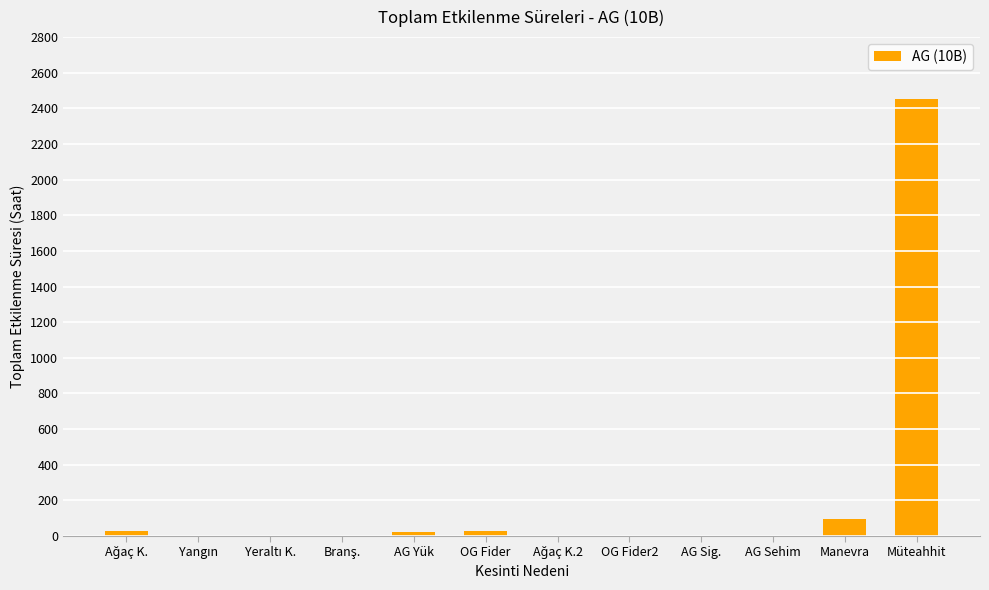

At which label is the value closest to 1226?

Manevra